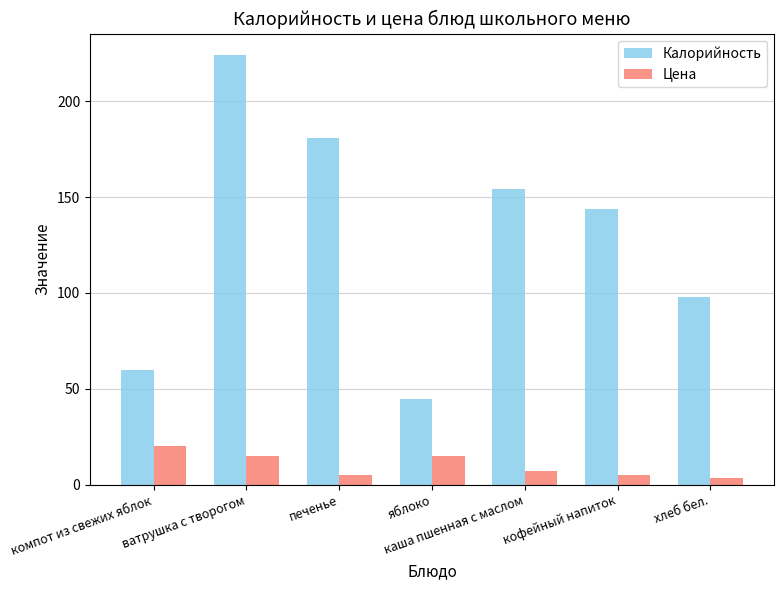

Which series has the widest spread of values?

Калорийность